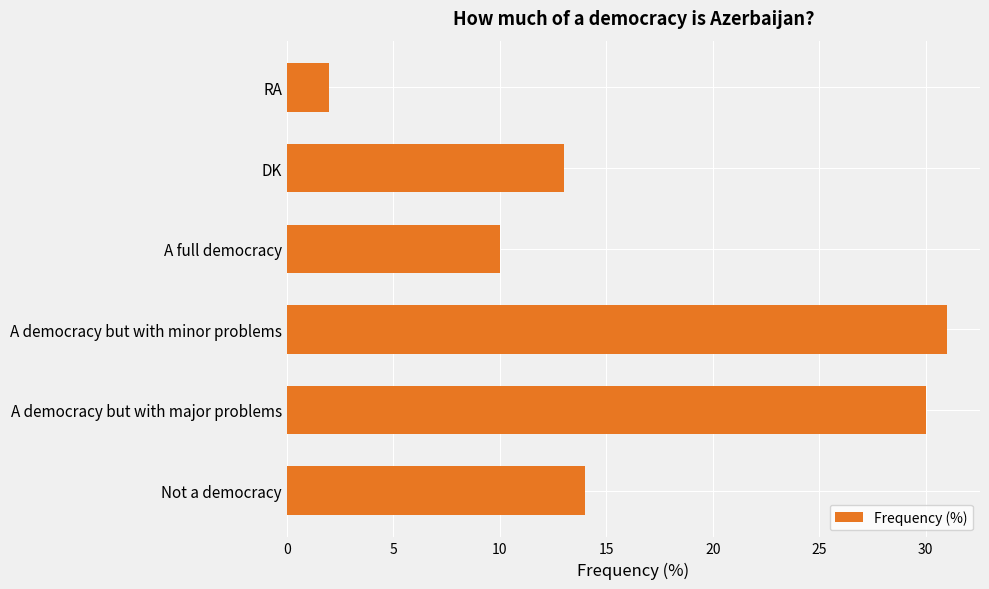

Reading bottom to top, list all the values displayed in this chart.

Not a democracy=14	A democracy but with major problems=30	A democracy but with minor problems=31	A full democracy=10	DK=13	RA=2